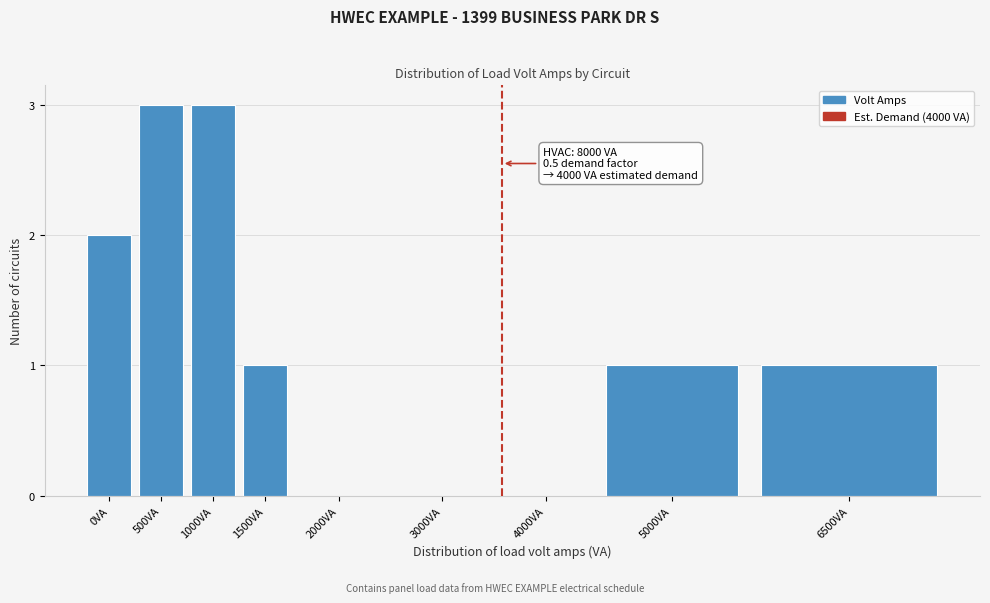

Reading left to right, list all the values displayed in this chart.

0VA=2	500VA=3	1000VA=3	1500VA=1	2000VA=0	3000VA=0	4000VA=0	5000VA=1	6500VA=1